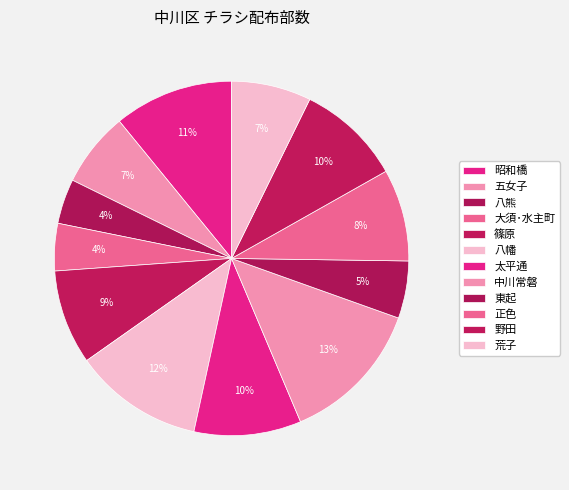

What is the change in value from 八熊 to 八幡?

+1700